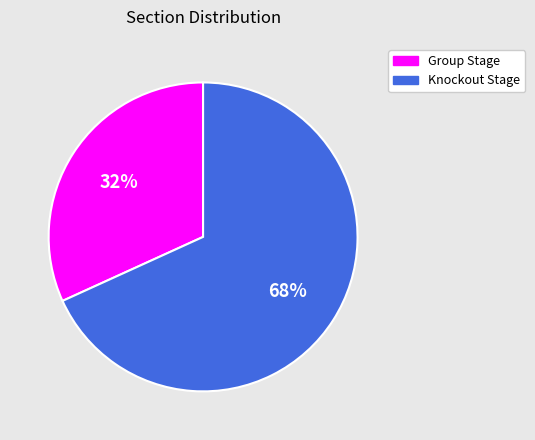

What is the smallest slice in the pie chart?

Group Stage